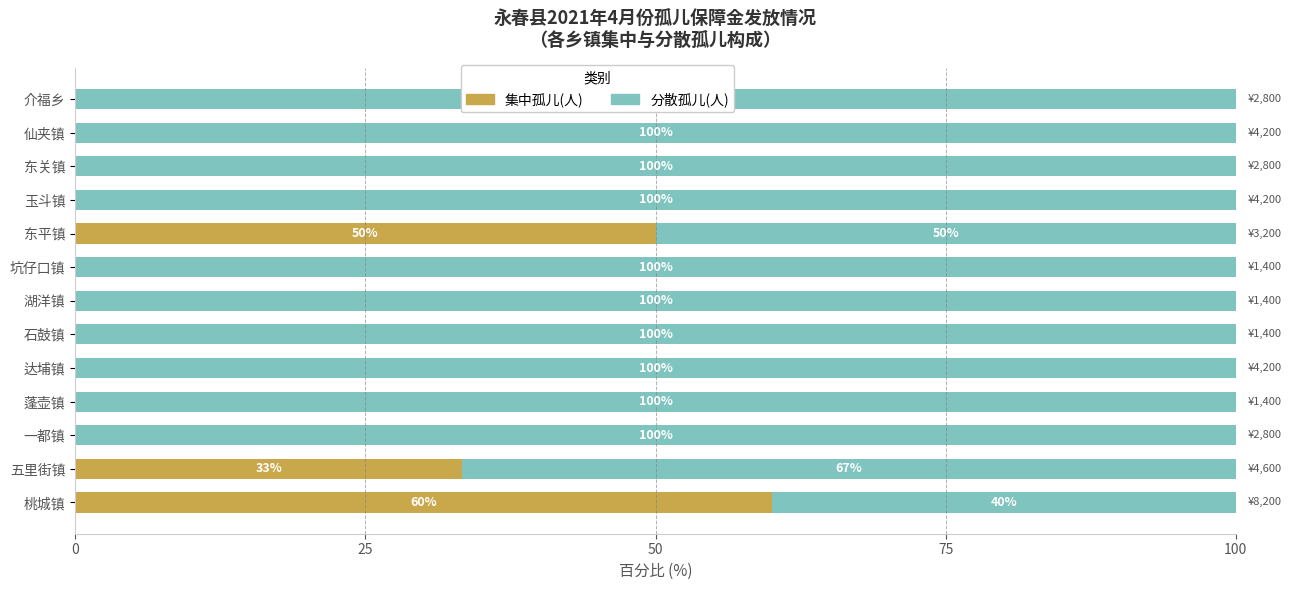

What are all the series names shown in the legend?

集中孤儿(人), 分散孤儿(人)